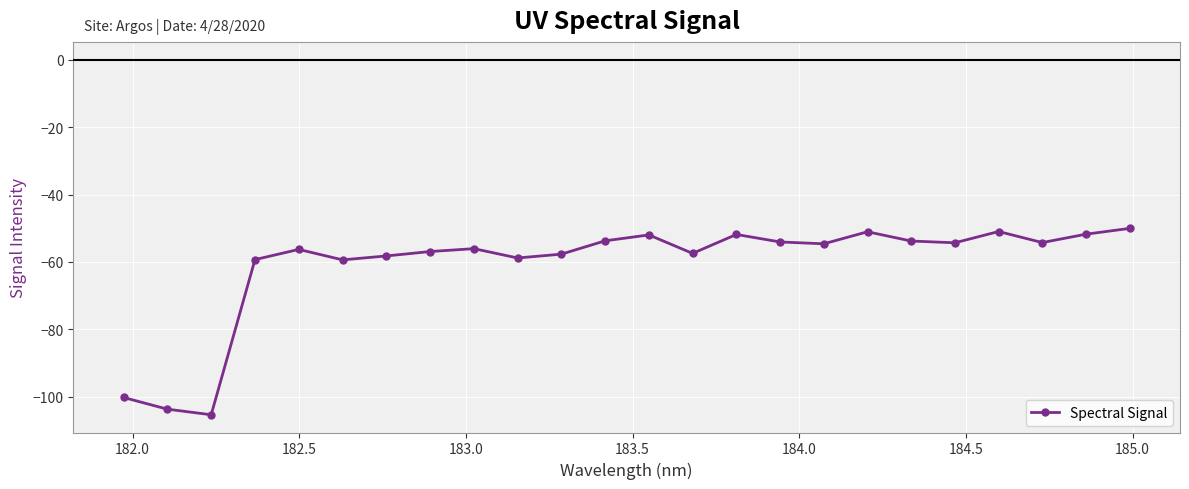

What is the smallest value displayed?

-105.3